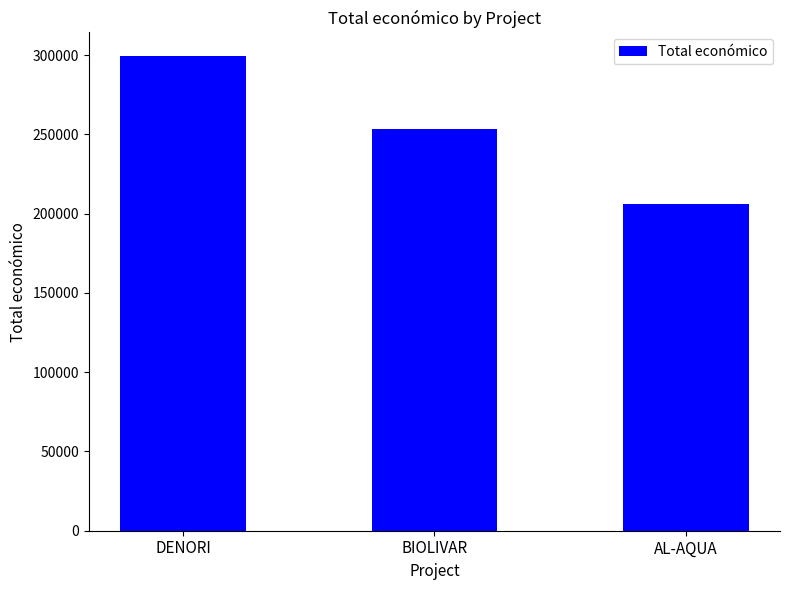

Is it true that the value at BIOLIVAR is 253495?

True